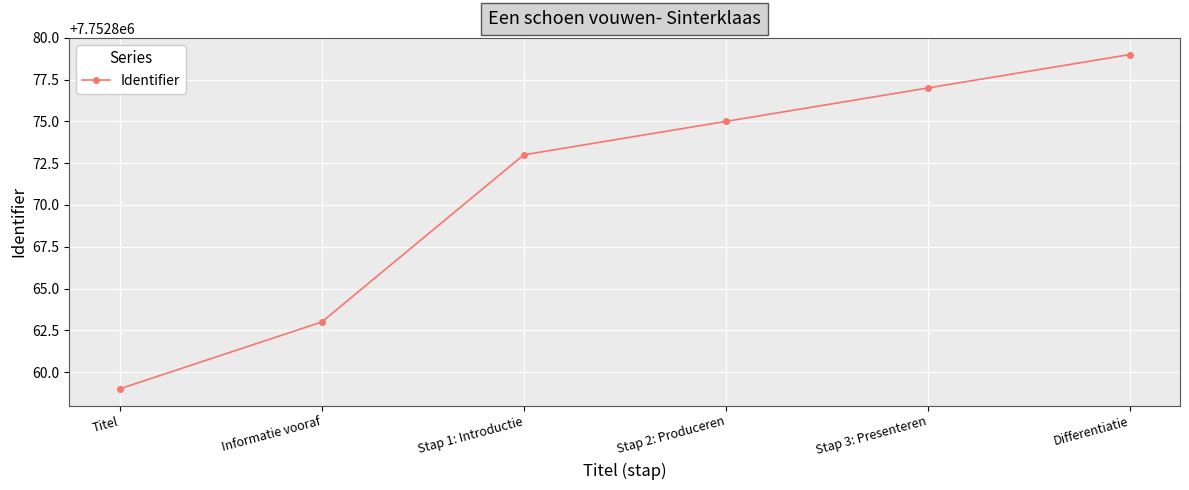

At which category does the chart reach its peak across all series?

Differentiatie